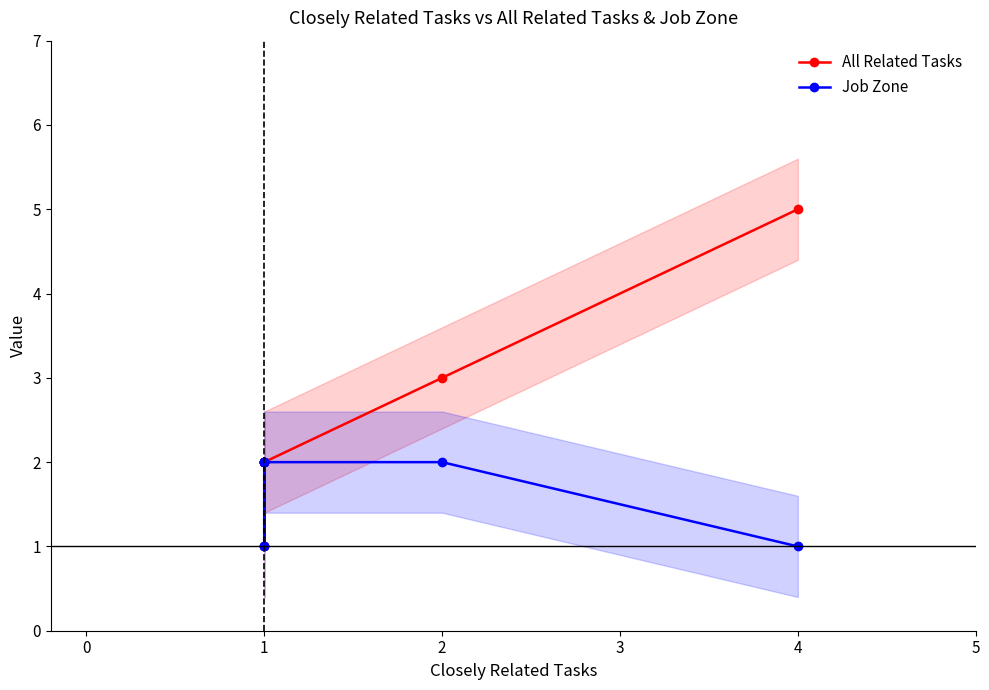

What is the approximate value of Job Zone at 4?

1